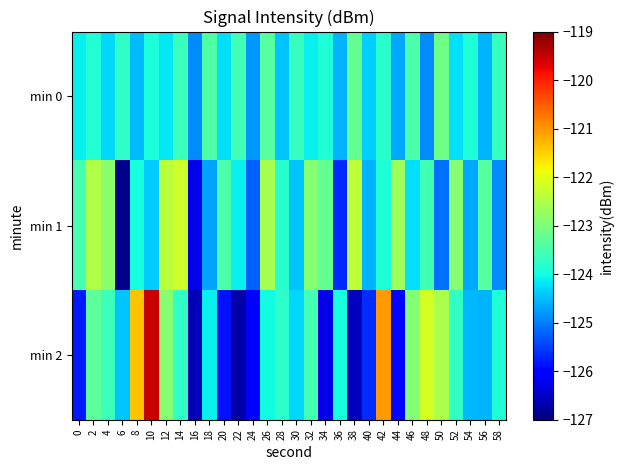

What is the spread (max minus min) of values at 38?

4.2